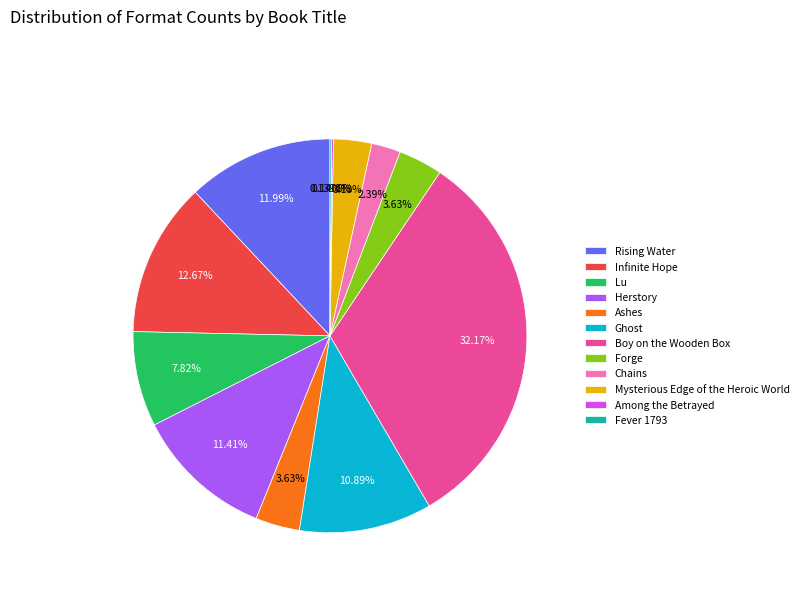

Which has a higher value, Mysterious Edge of the Heroic World or Herstory?

Herstory